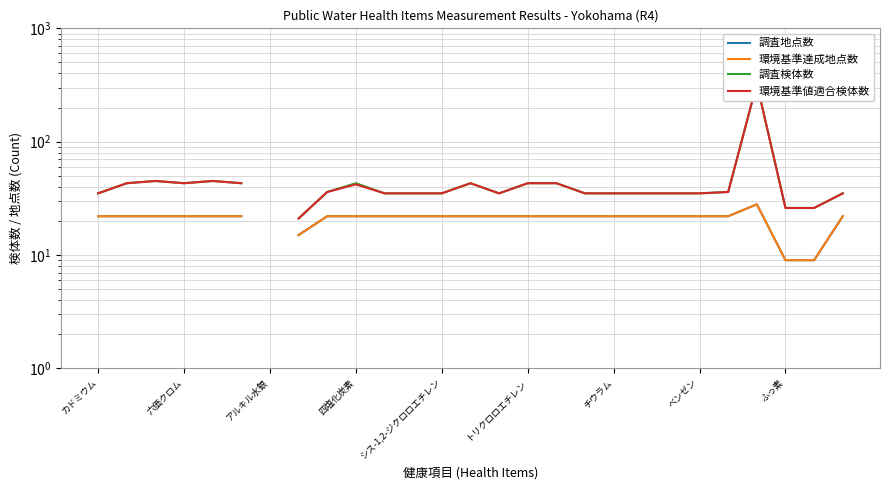

What is the total value across all series at カドミウム?

114.0